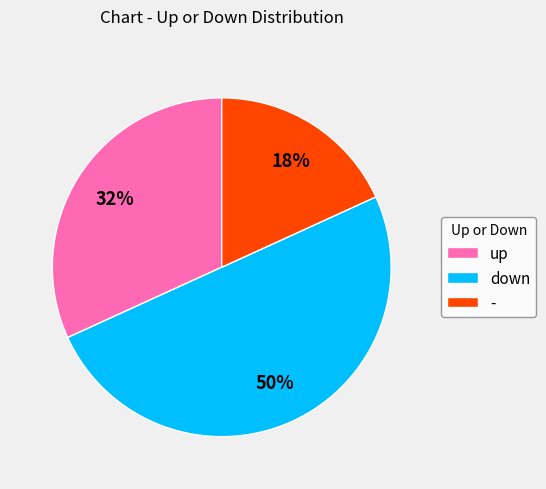

How many slices are in this pie chart?

3